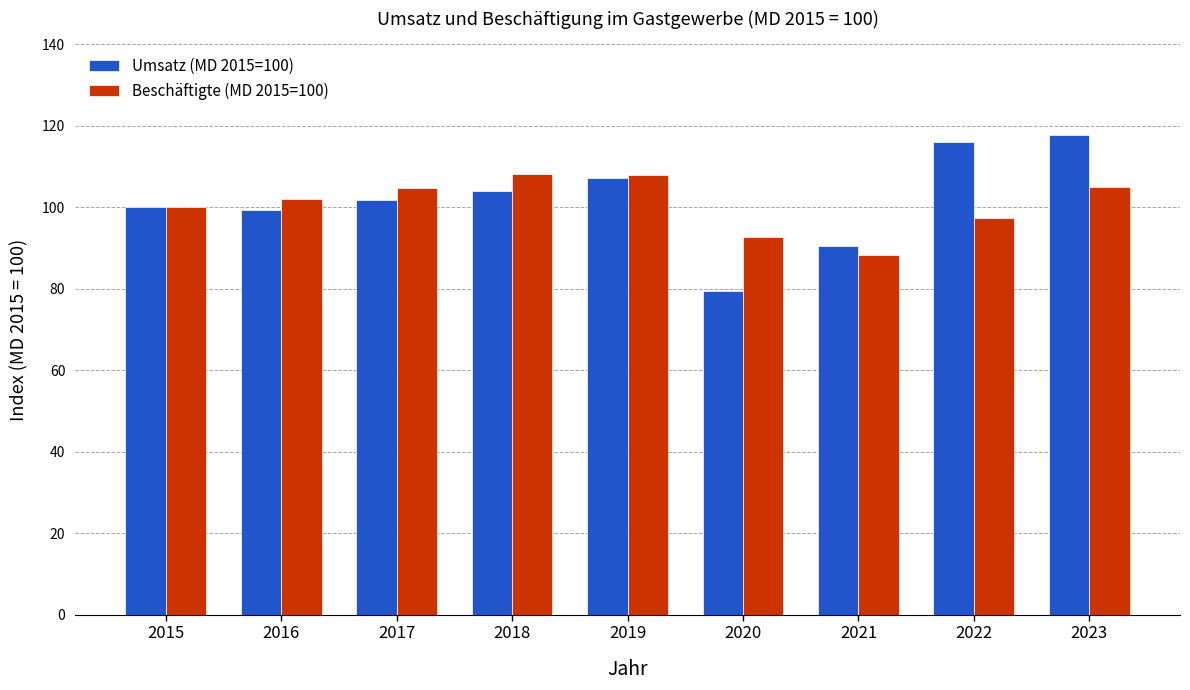

How many data points does each series have?

9